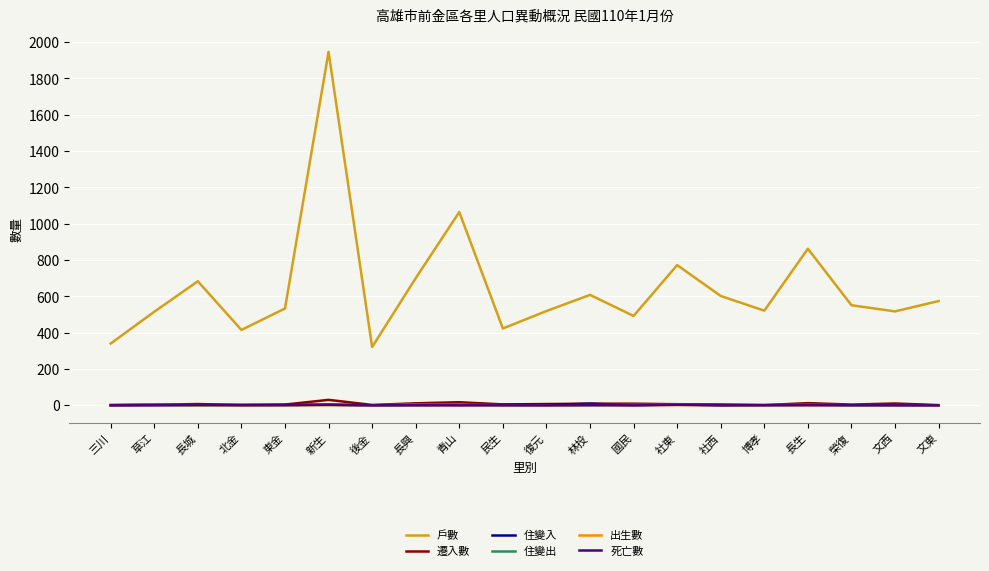

Which series changed the most between 三川 and 新生?

戶數